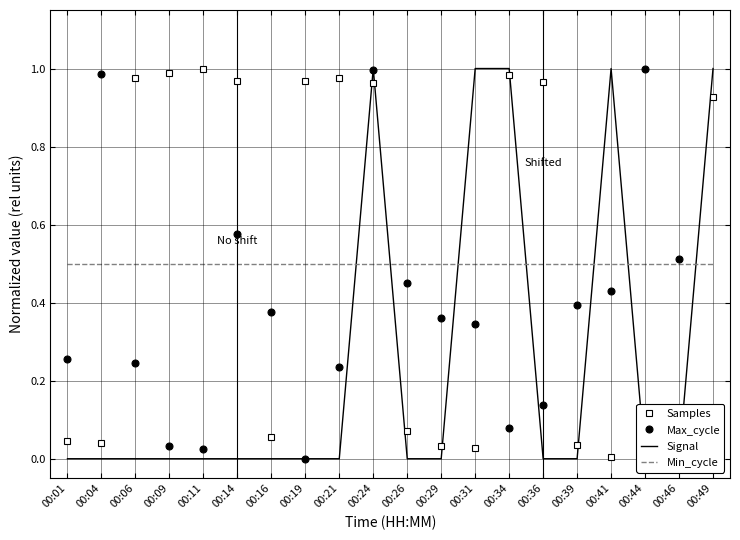

At 00:26, list the series in order from smallest to largest.

Signal, Samples, Max_cycle, Min_cycle